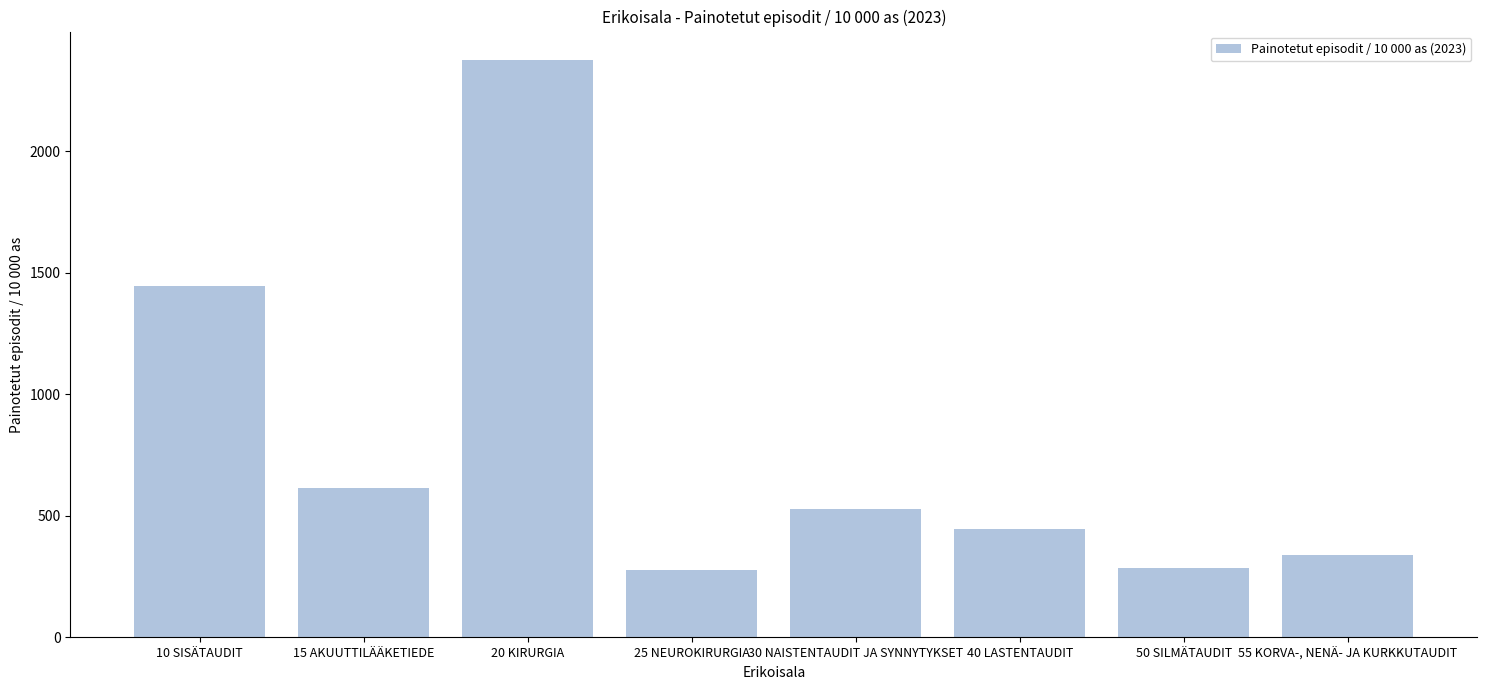

What is the sum of the values at 15 AKUUTTILÄÄKETIEDE and 10 SISÄTAUDIT?

2059.0